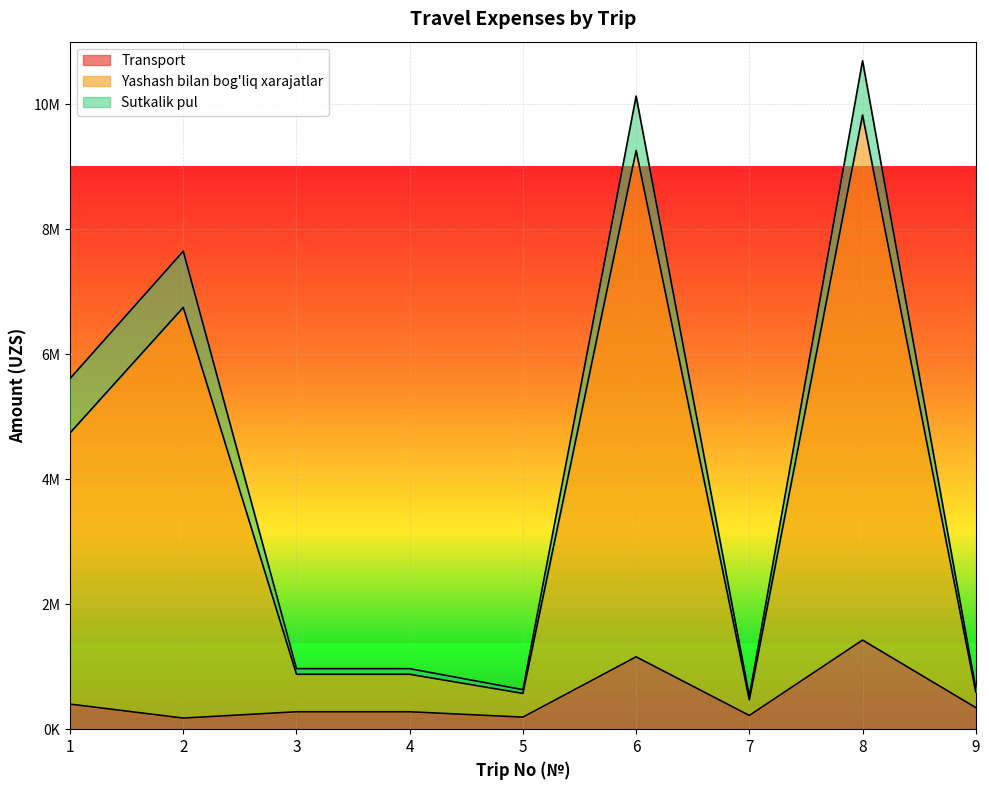

Which series has the widest spread of values?

Yashash bilan bog'liq xarajatlar